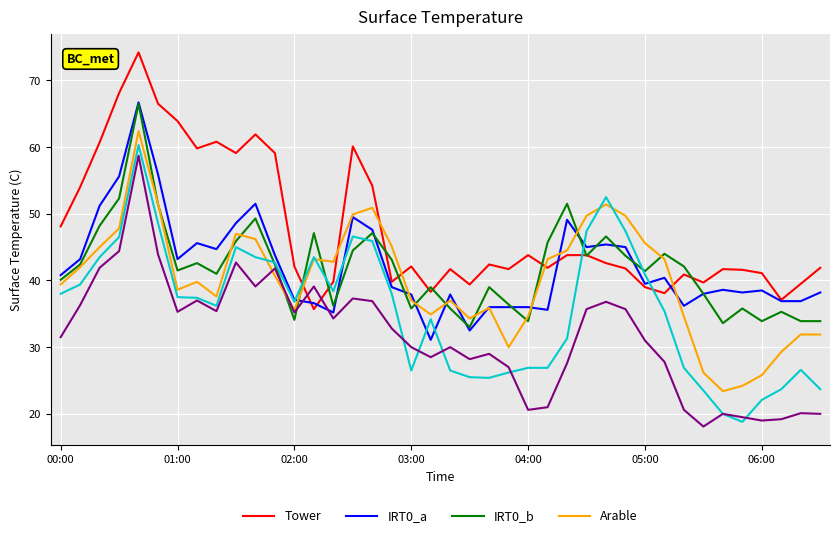

What is the minimum value shown in the chart?

18.1